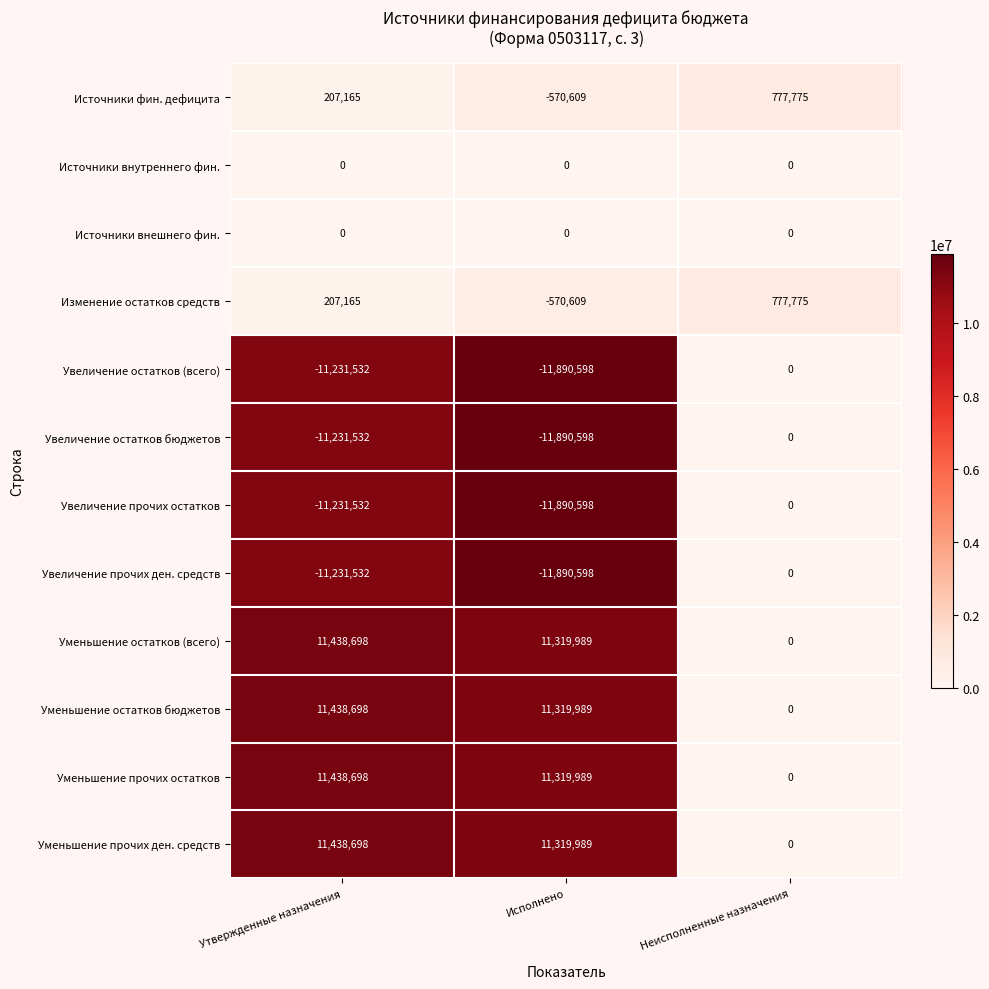

What is the sum of the Увеличение прочих остатков values at Неисполненные назначения and Исполнено?

-11890598